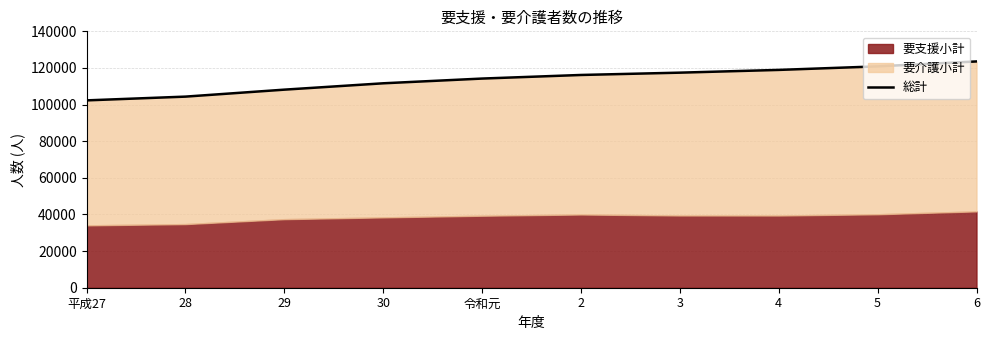

What is the sum of the values at 令和元 and 2?

230385